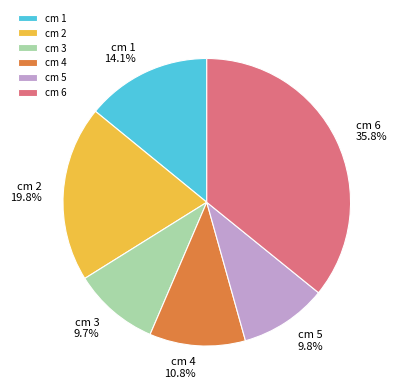

What percentage do cm 1 and cm 4 together represent?

24.9%